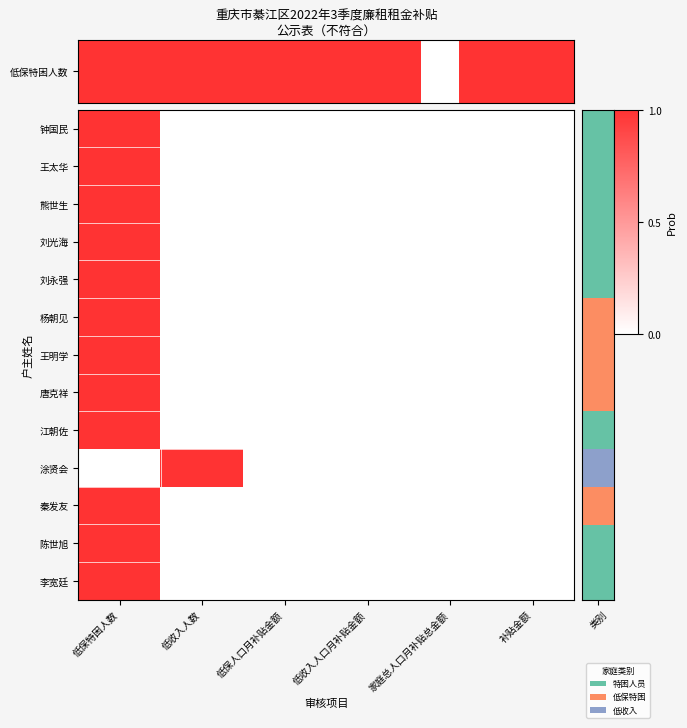

Reading right to left, extract all data points from this chart.

钟国民: 0	0	0	0	0	1
王太华: 0	0	0	0	0	1
熊世生: 0	0	0	0	0	1
刘光海: 0	0	0	0	0	1
刘永强: 0	0	0	0	0	1
杨朝见: 0	0	0	0	0	1
王明学: 0	0	0	0	0	1
唐克祥: 0	0	0	0	0	1
江朝佐: 0	0	0	0	0	1
涂贤会: 0	0	0	0	1	0
秦发友: 0	0	0	0	0	1
陈世旭: 0	0	0	0	0	1
李宽廷: 0	0	0	0	0	1